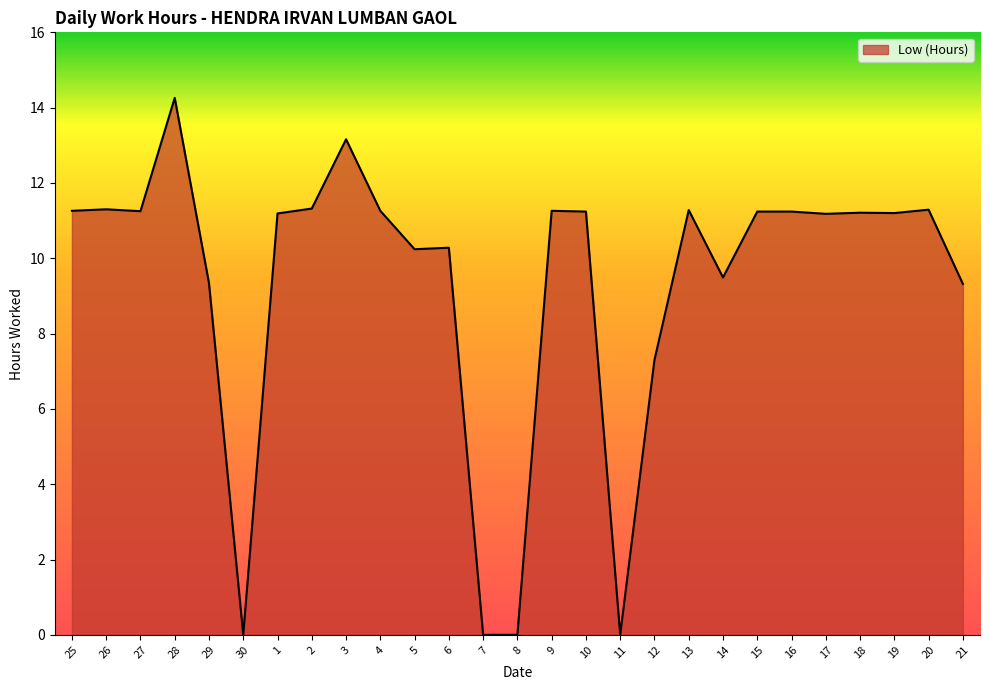

Where is the data nearest to the value 7?

12